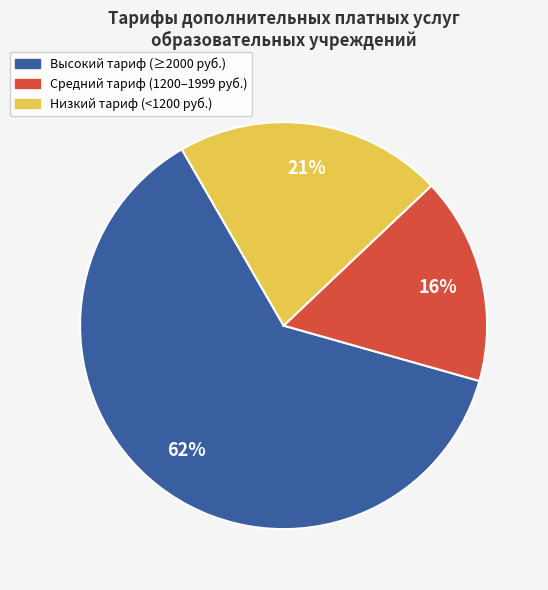

To the nearest percent, what is the difference between the largest and smallest slice percentages?

46%